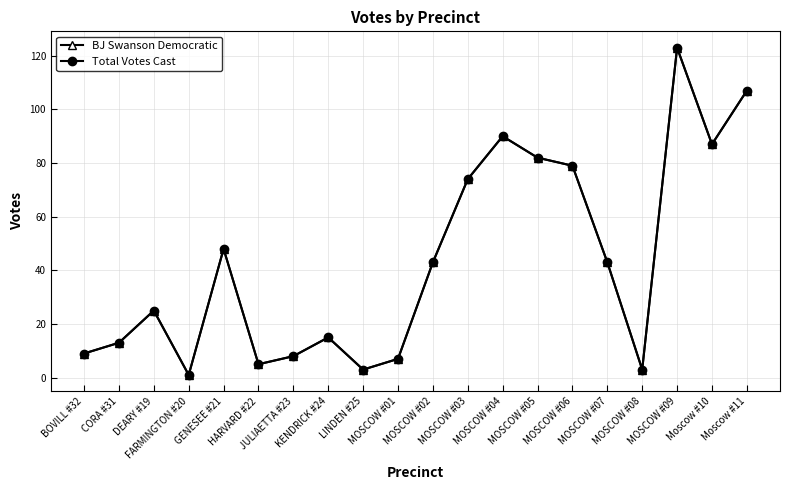

What is the label of the 8th point from the right?

MOSCOW #04